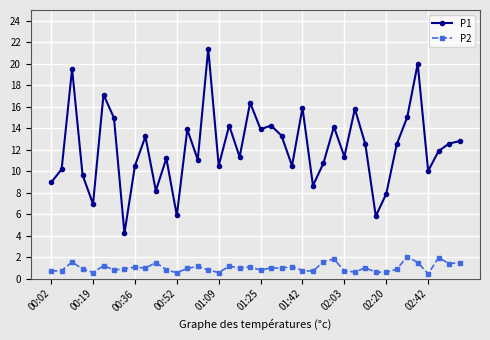

True or false: P2 and P1 cross at least once.

False